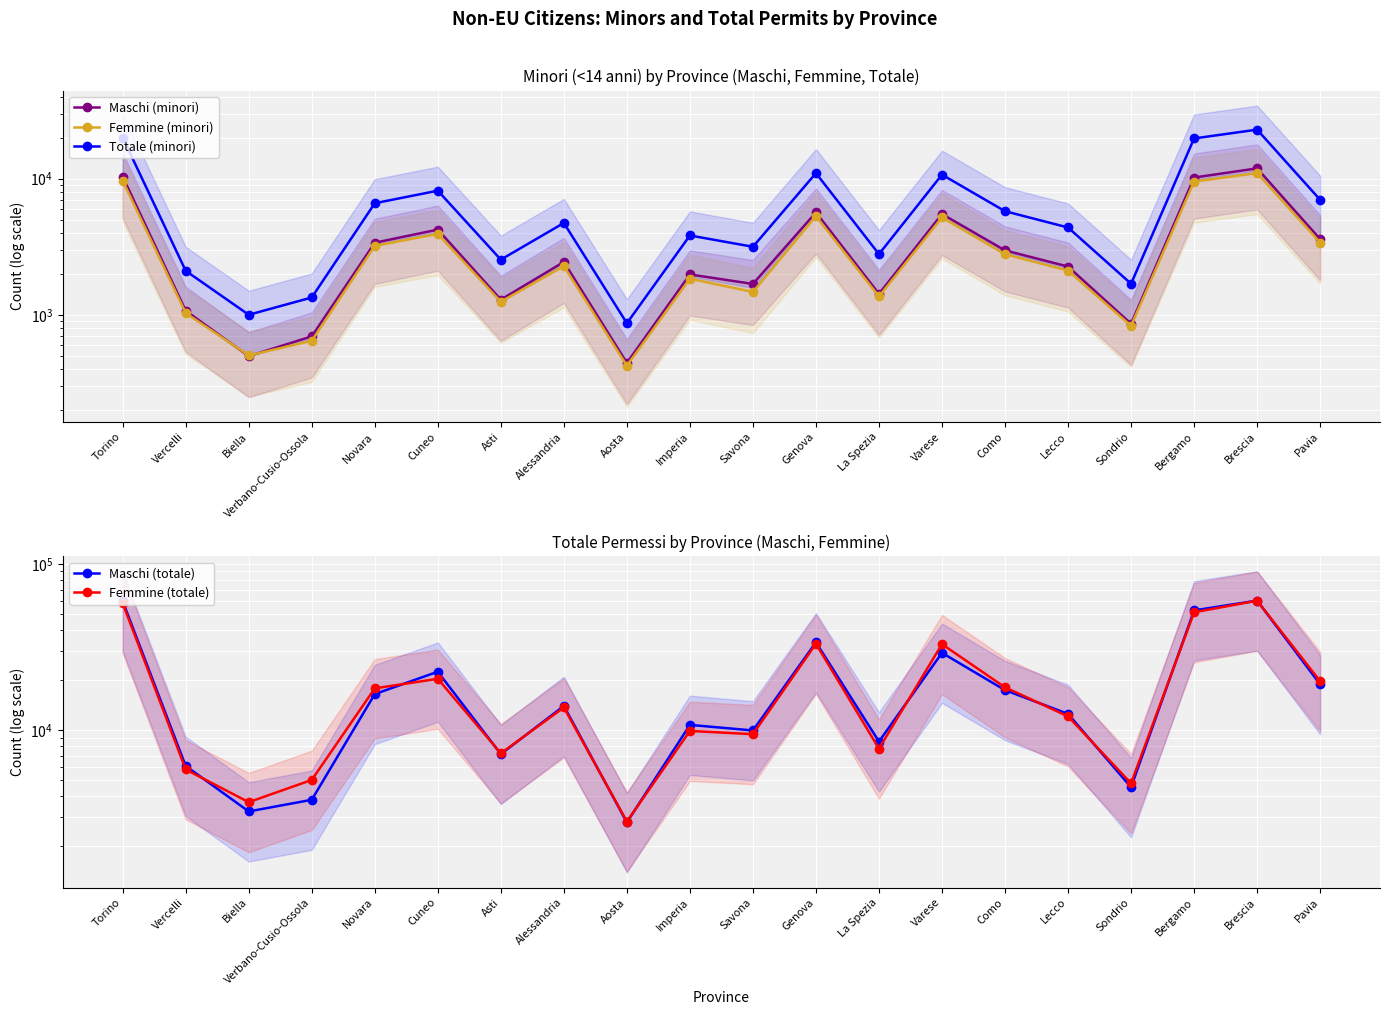

What are all the series names shown in the legend?

Maschi (minori), Femmine (minori), Totale (minori), Maschi (totale), Femmine (totale)